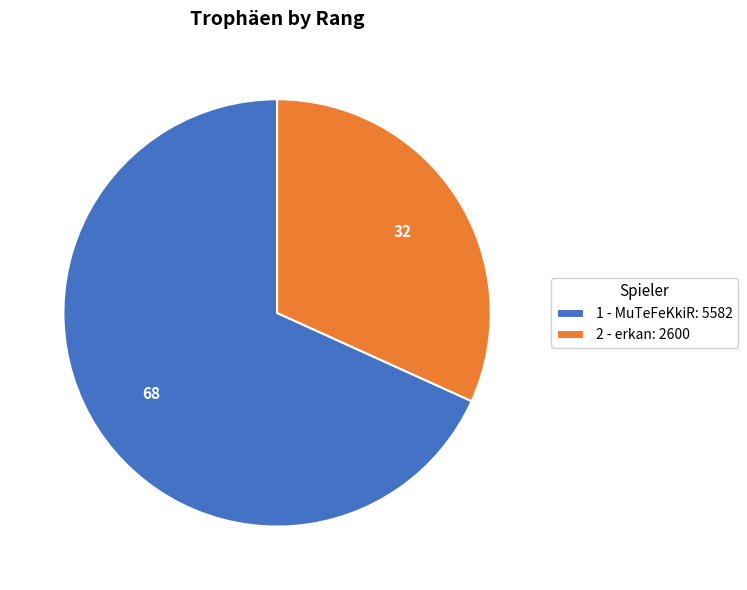

Is it true that 1 - MuTeFeKkiR is 68% of the pie?

True